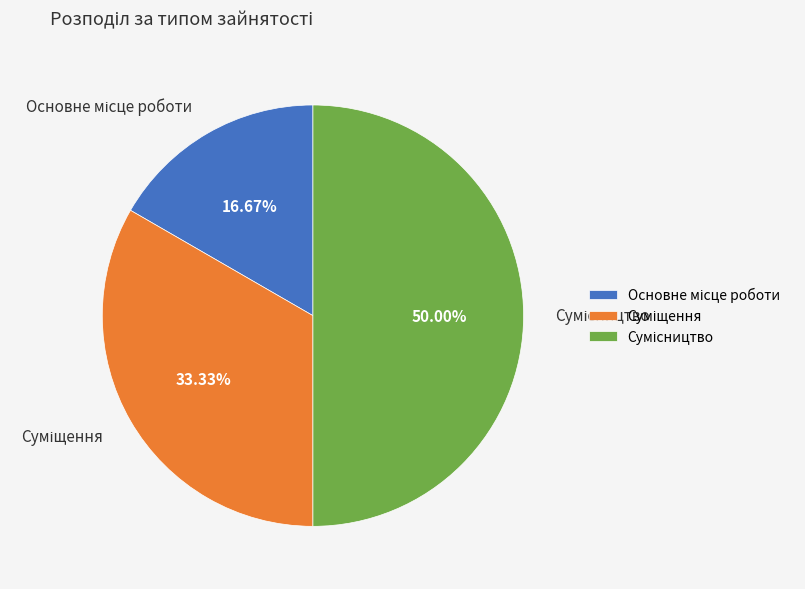

Is it true that Основне місце роботи is 4% of the pie?

False